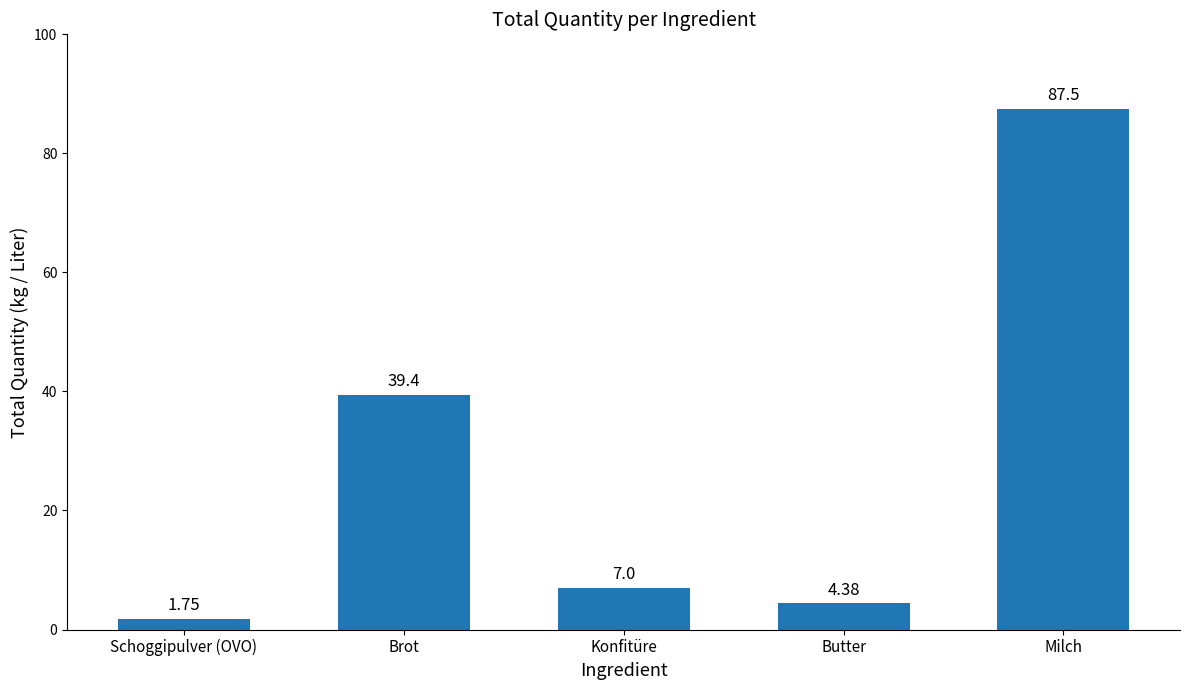

Where is the data nearest to the value 44?

Brot